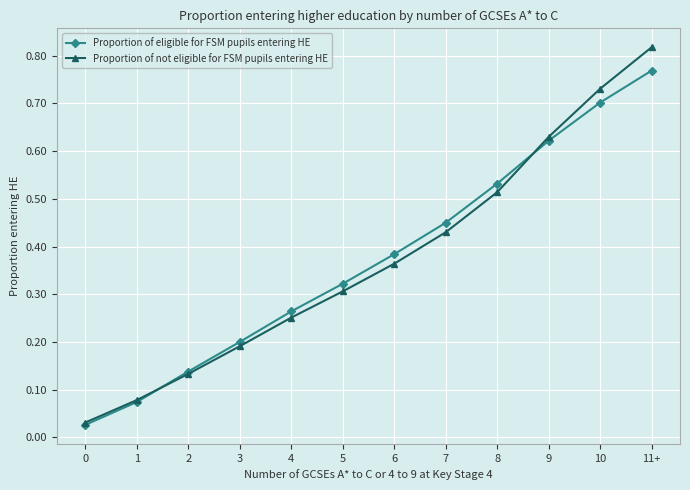

Which series has the widest spread of values?

Proportion of not eligible for FSM pupils entering HE